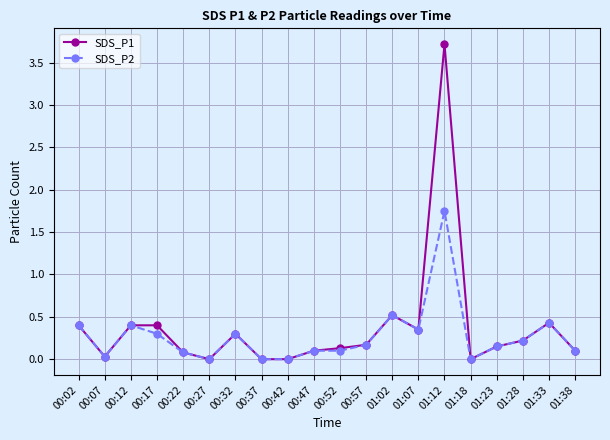

True or false: SDS_P2 has a value of 0.1 at 00:02.

False